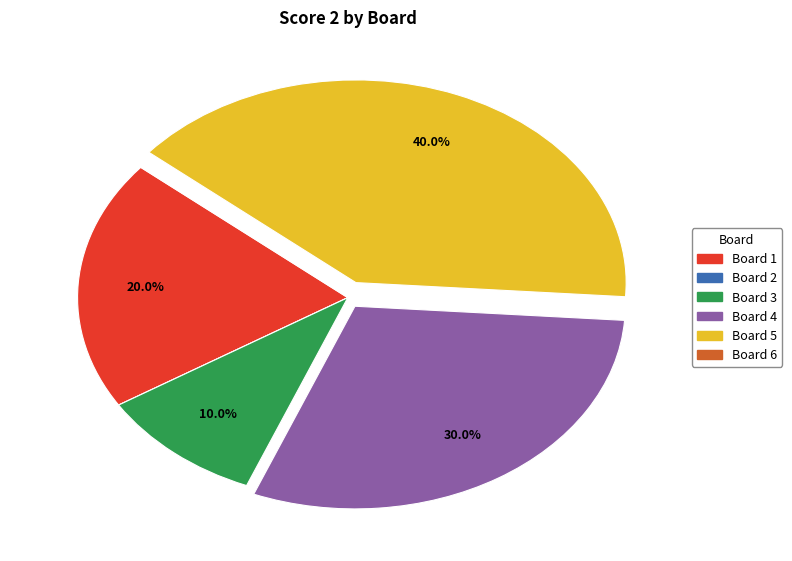

What percentage is the Board 1 slice, to the nearest percent?

20%